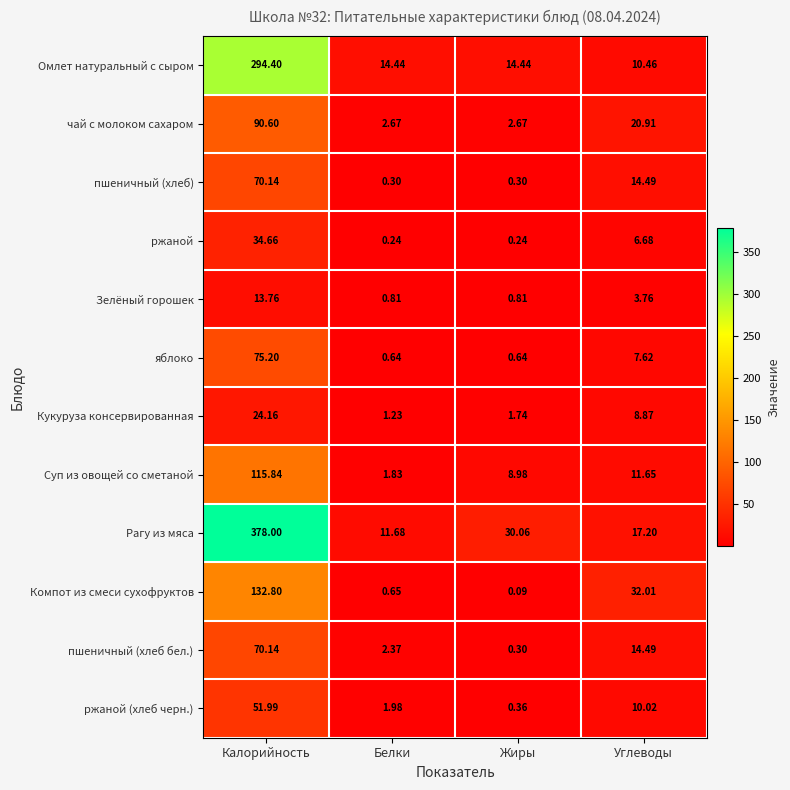

Which series changed the most between Калорийность and Белки?

Рагу из мяса